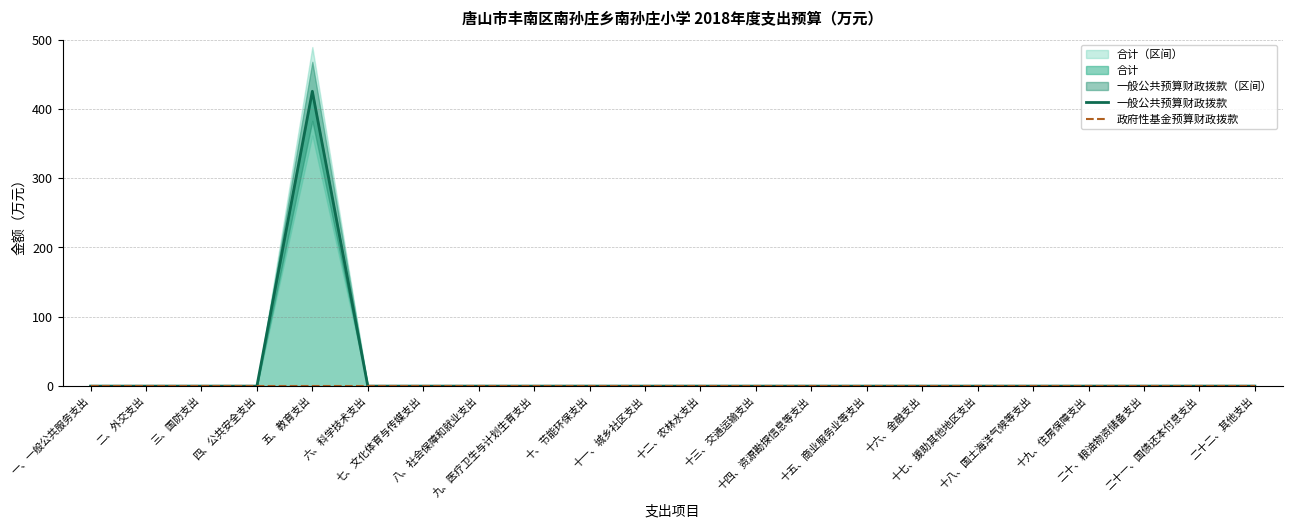

Reading left to right, transcribe all the data shown in this chart.

一般公共预算财政拨款: 一、一般公共服务支出=0.0	二、外交支出=0.0	三、国防支出=0.0	四、公共安全支出=0.0	五、教育支出=425.4	六、科学技术支出=0.0	七、文化体育与传媒支出=0.0	八、社会保障和就业支出=0.0	九、医疗卫生与计划生育支出=0.0	十、节能环保支出=0.0	十一、城乡社区支出=0.0	十二、农林水支出=0.0	十三、交通运输支出=0.0	十四、资源勘探信息等支出=0.0	十五、商业服务业等支出=0.0	十六、金融支出=0.0	十七、援助其他地区支出=0.0	十八、国土海洋气候等支出=0.0	十九、住房保障支出=0.0	二十、粮油物资储备支出=0.0	二十一、国债还本付息支出=0.0	二十二、其他支出=0.0
政府性基金预算财政拨款: 一、一般公共服务支出=0.0	二、外交支出=0.0	三、国防支出=0.0	四、公共安全支出=0.0	五、教育支出=0.0	六、科学技术支出=0.0	七、文化体育与传媒支出=0.0	八、社会保障和就业支出=0.0	九、医疗卫生与计划生育支出=0.0	十、节能环保支出=0.0	十一、城乡社区支出=0.0	十二、农林水支出=0.0	十三、交通运输支出=0.0	十四、资源勘探信息等支出=0.0	十五、商业服务业等支出=0.0	十六、金融支出=0.0	十七、援助其他地区支出=0.0	十八、国土海洋气候等支出=0.0	十九、住房保障支出=0.0	二十、粮油物资储备支出=0.0	二十一、国债还本付息支出=0.0	二十二、其他支出=0.0